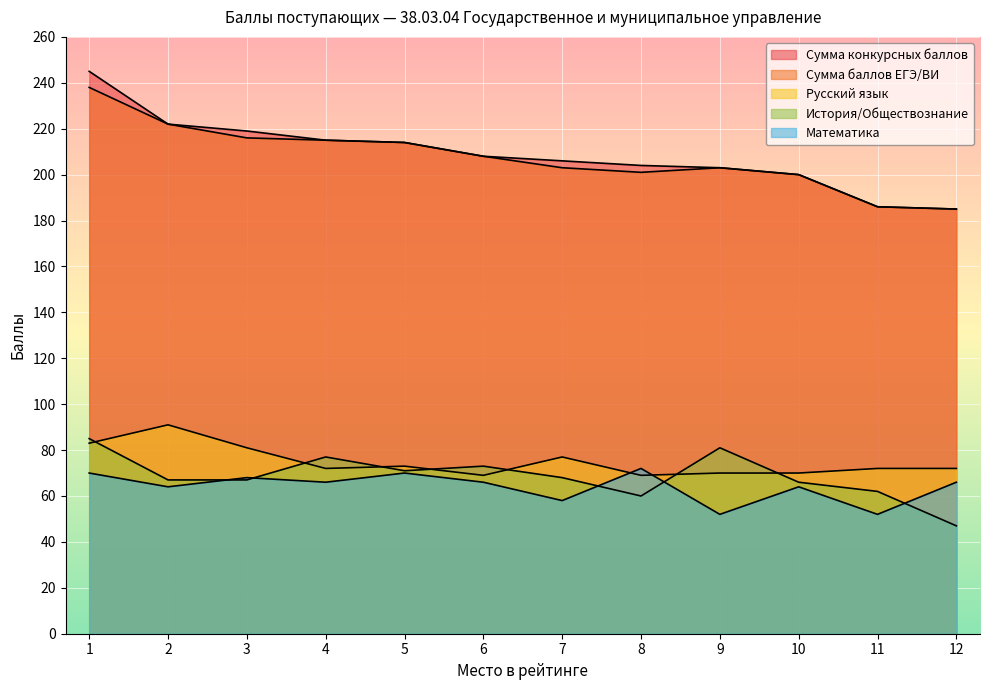

List the labels in order of Сумма баллов ЕГЭ/ВИ value, largest first.

1, 2, 3, 4, 5, 6, 7, 9, 8, 10, 11, 12